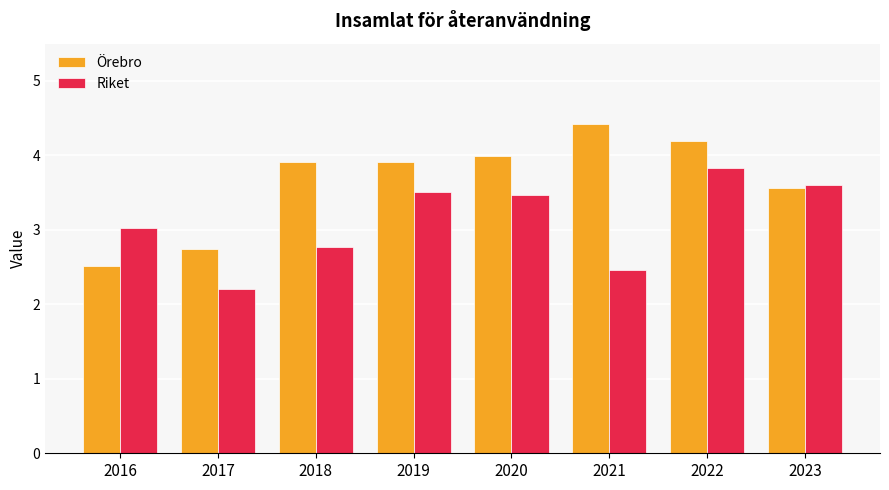

What is the difference between the highest and lowest values at 2017?

0.5